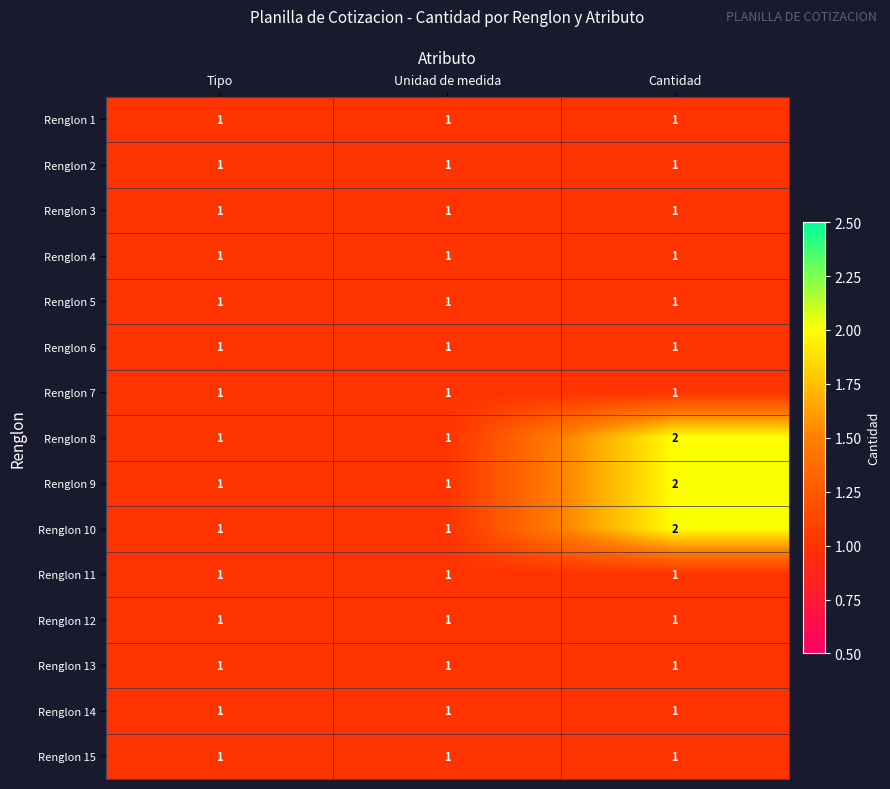

At which category is the sum across all series the highest?

Cantidad